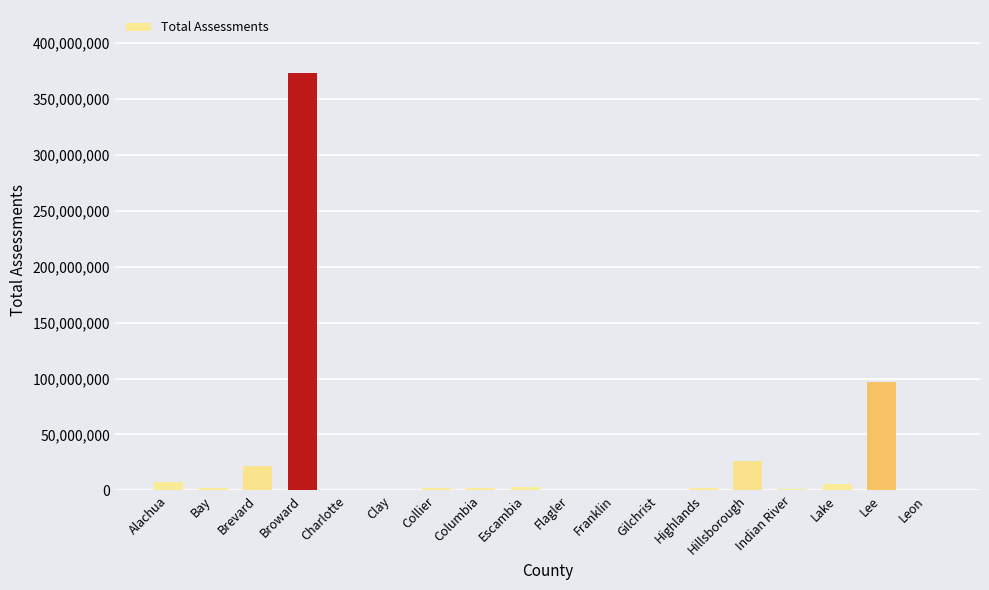

What is the sum of all values?

545745321